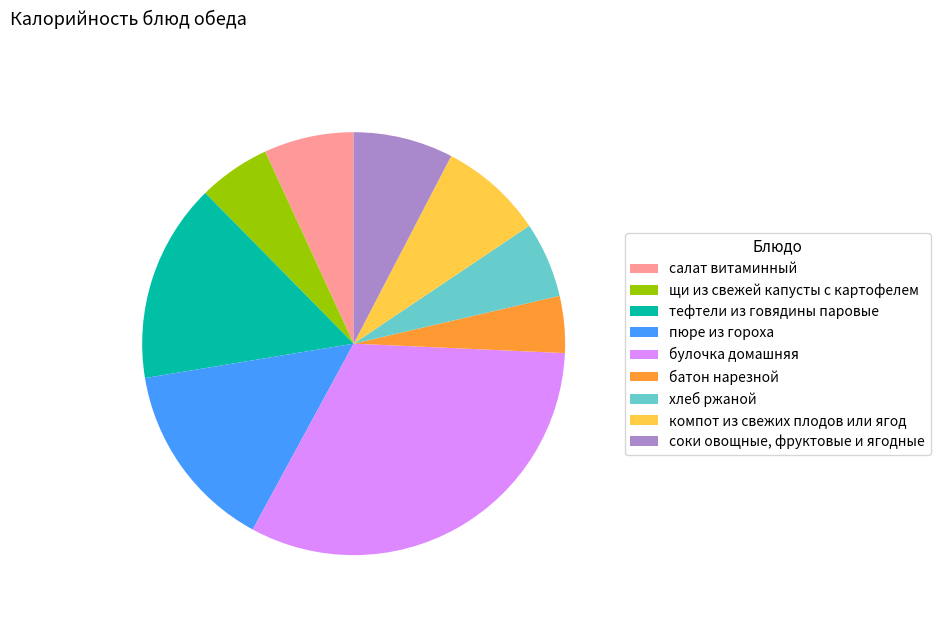

How many slices are in this pie chart?

9